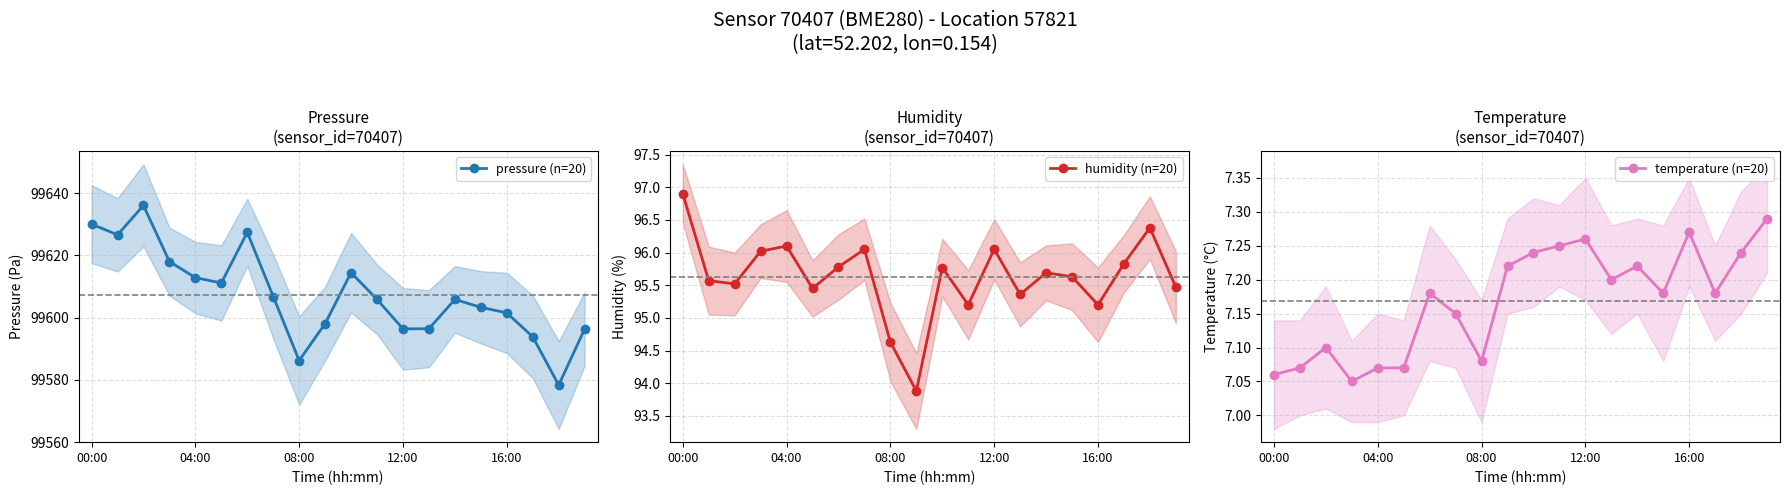

Reading left to right, transcribe all the data shown in this chart.

pressure (n=20): 99630.0	99626.6	99636.0	99618.0	99612.8	99611.1	99627.4	99606.8	99586.2	99598.1	99614.4	99605.8	99596.4	99596.4	99605.8	99603.3	99601.5	99593.8	99578.3	99596.3
humidity (n=20): 96.9	95.6	95.5	96.0	96.1	95.5	95.8	96.0	94.6	93.9	95.8	95.2	96.0	95.4	95.7	95.6	95.2	95.8	96.4	95.5
temperature (n=20): 7.1	7.1	7.1	7.0	7.1	7.1	7.2	7.2	7.1	7.2	7.2	7.2	7.3	7.2	7.2	7.2	7.3	7.2	7.2	7.3